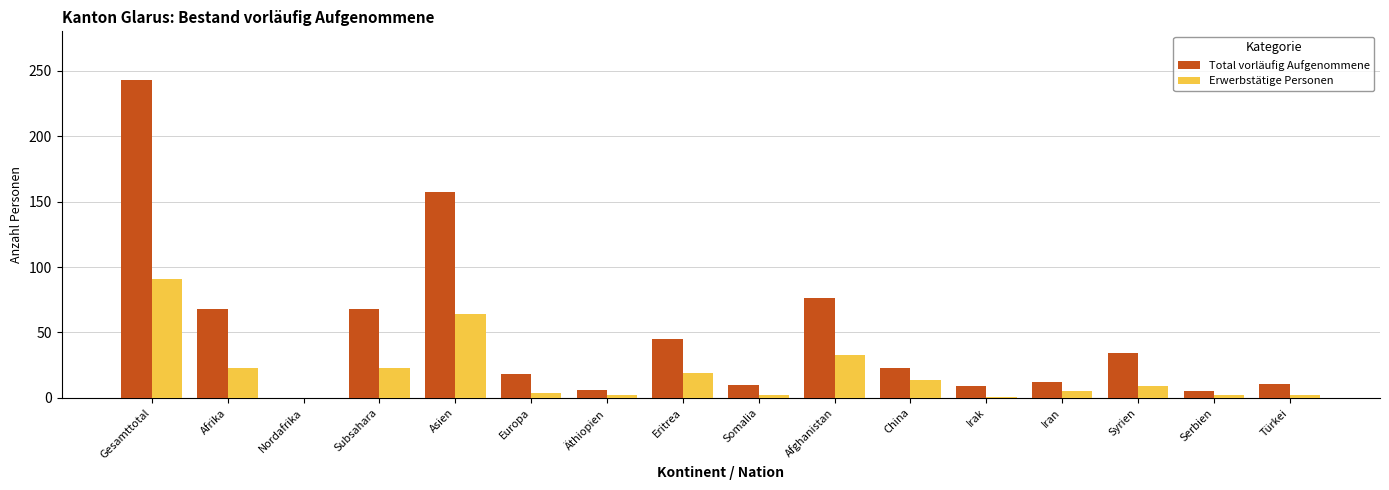

Is the value of Total vorläufig Aufgenommene at Asien greater than the value of Erwerbstätige Personen at Syrien?

Yes